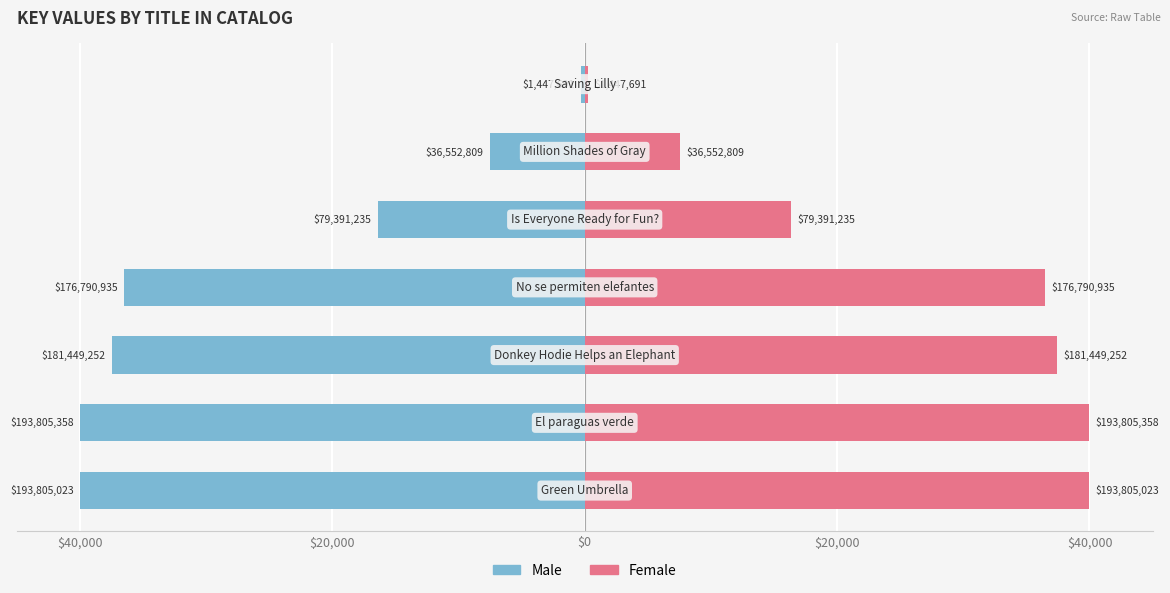

How many bars are there in total?

14